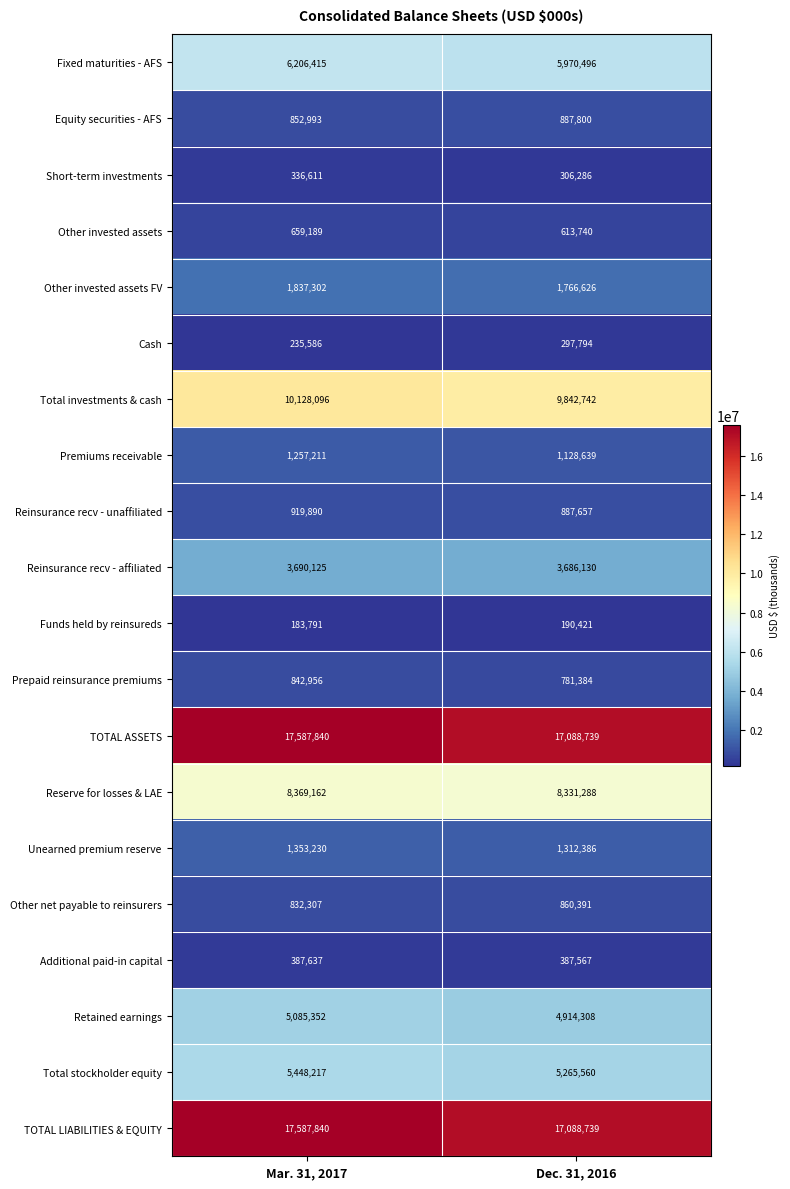

What value does the Reinsurance recv - unaffiliated series have at Mar. 31, 2017, to the nearest 50?

919900